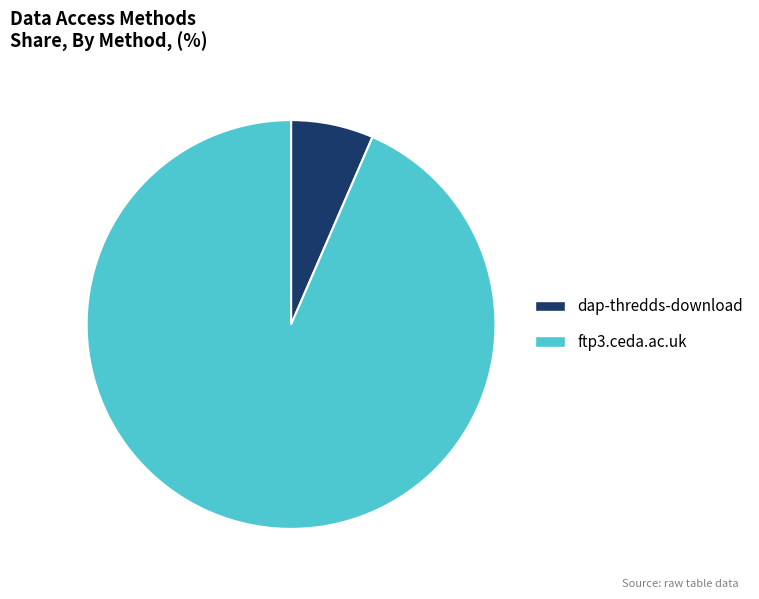

Does dap-thredds-download represent more than half of the total?

No